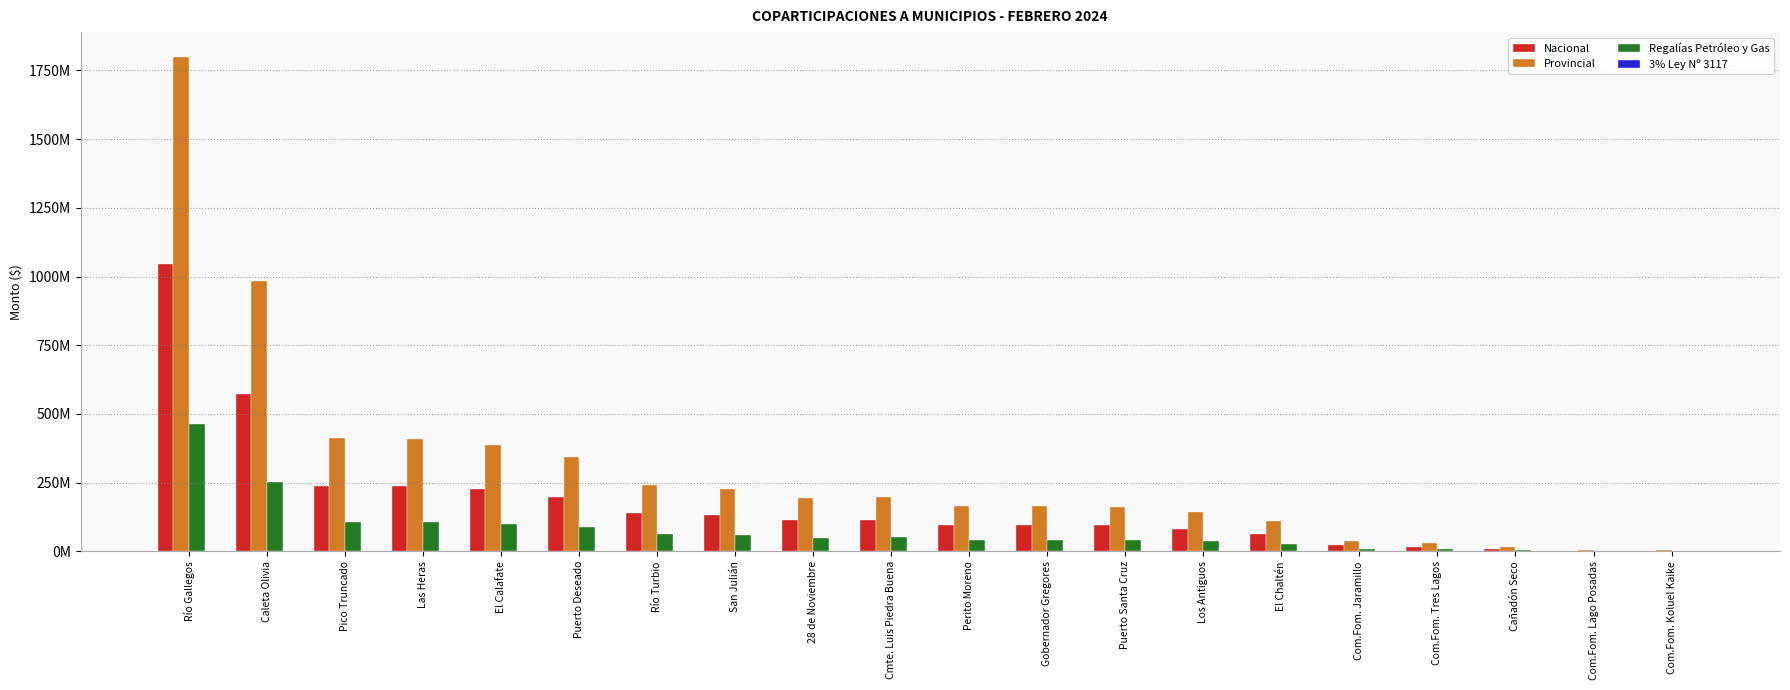

Does the chart contain stacked bars?

No